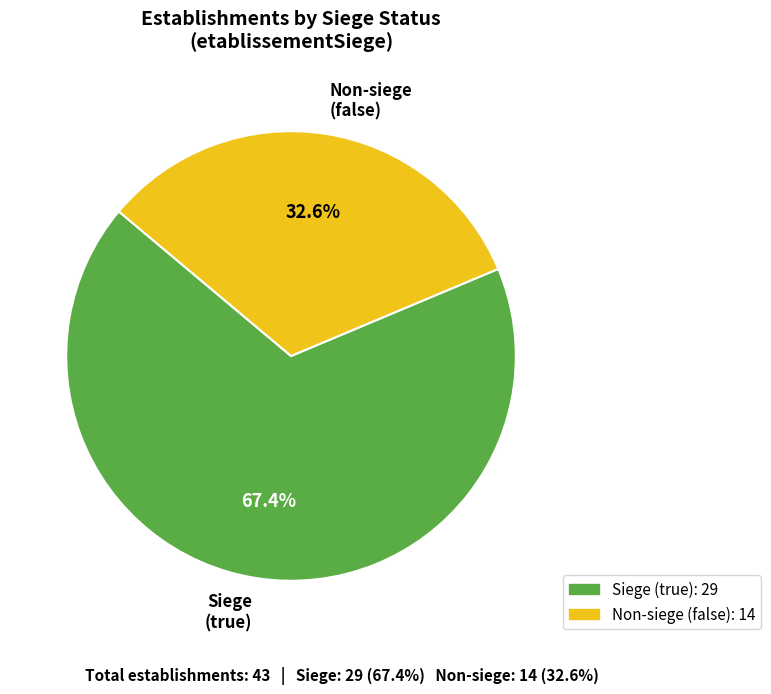

Count the number of slices in the pie.

2